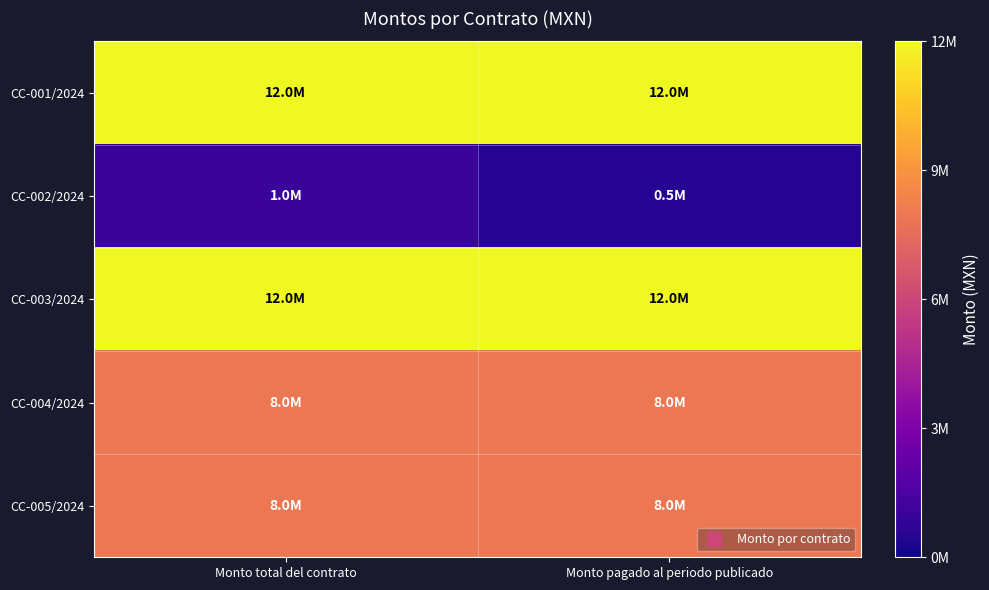

What is the maximum value shown in the chart?

12000000